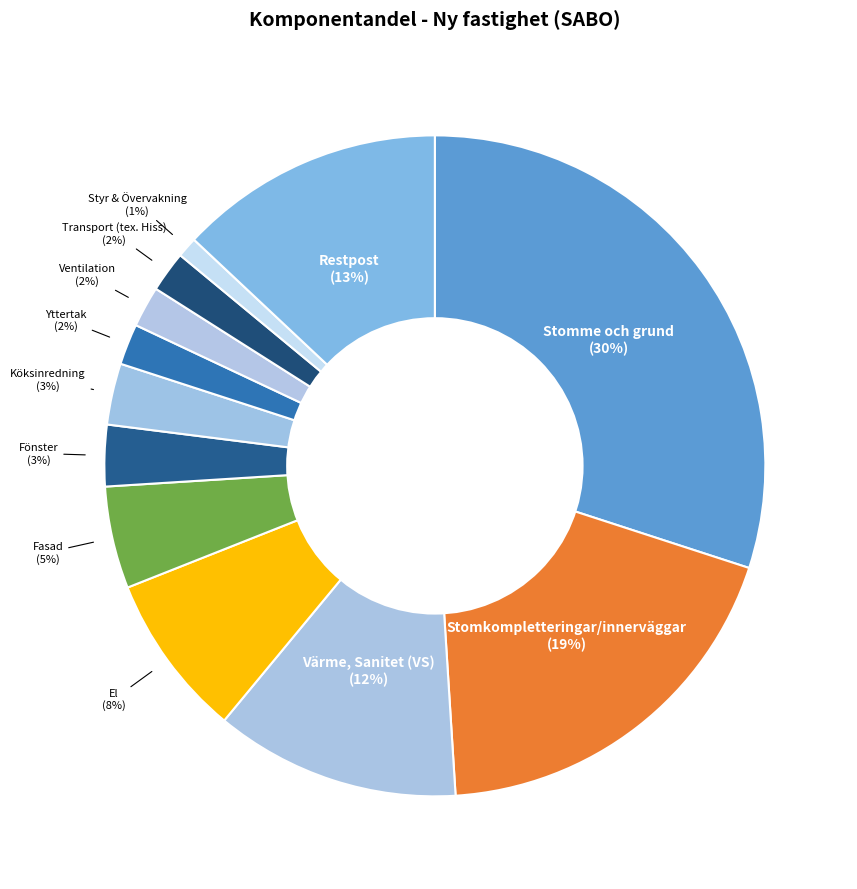

Is there any slice that represents more than half of the pie?

No